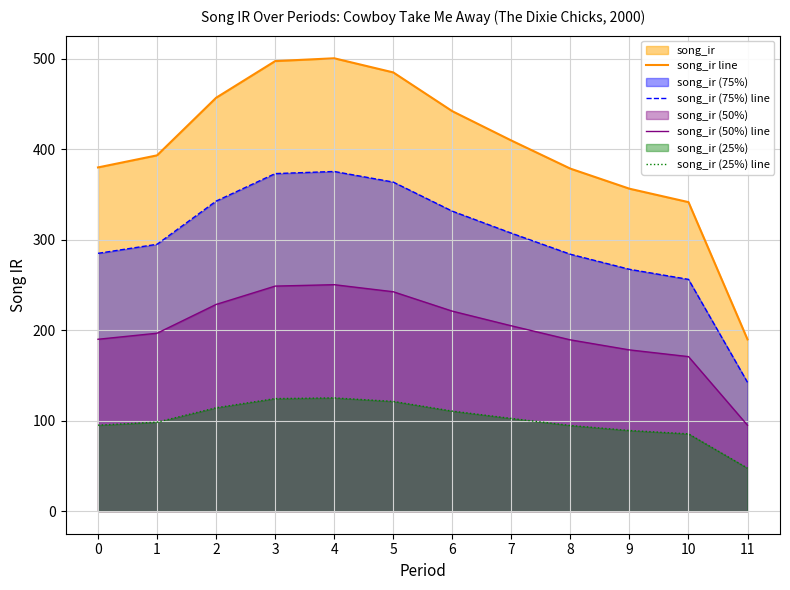

Which series has the largest range (max minus min)?

song_ir line